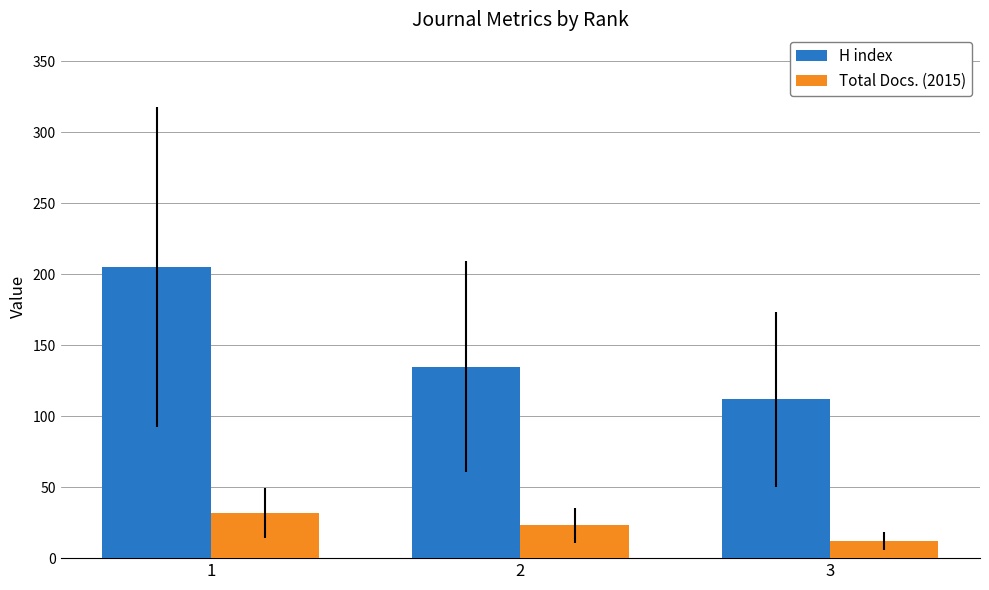

At which category is the sum across all series the highest?

1